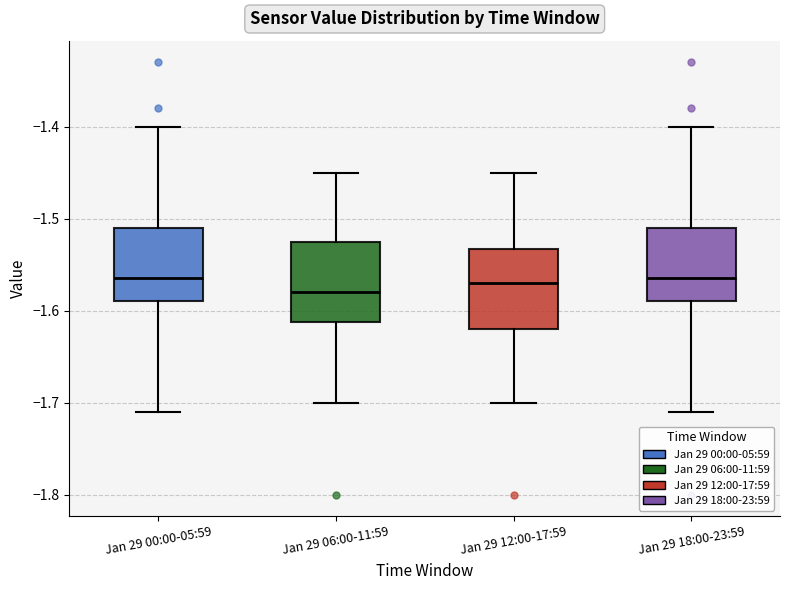

Reading left to right, read every box against the y-axis: the position of its median line, the range the box covers, and the ends of its whiskers. The values are not printed on the chart, so give them approximately, as read against the axis.

Jan 29 00:00-05:59: median -1.56, box -1.59 to -1.51, whiskers -1.71 to -1.40
Jan 29 06:00-11:59: median -1.58, box -1.61 to -1.52, whiskers -1.70 to -1.45
Jan 29 12:00-17:59: median -1.57, box -1.62 to -1.53, whiskers -1.70 to -1.45
Jan 29 18:00-23:59: median -1.56, box -1.59 to -1.51, whiskers -1.71 to -1.40